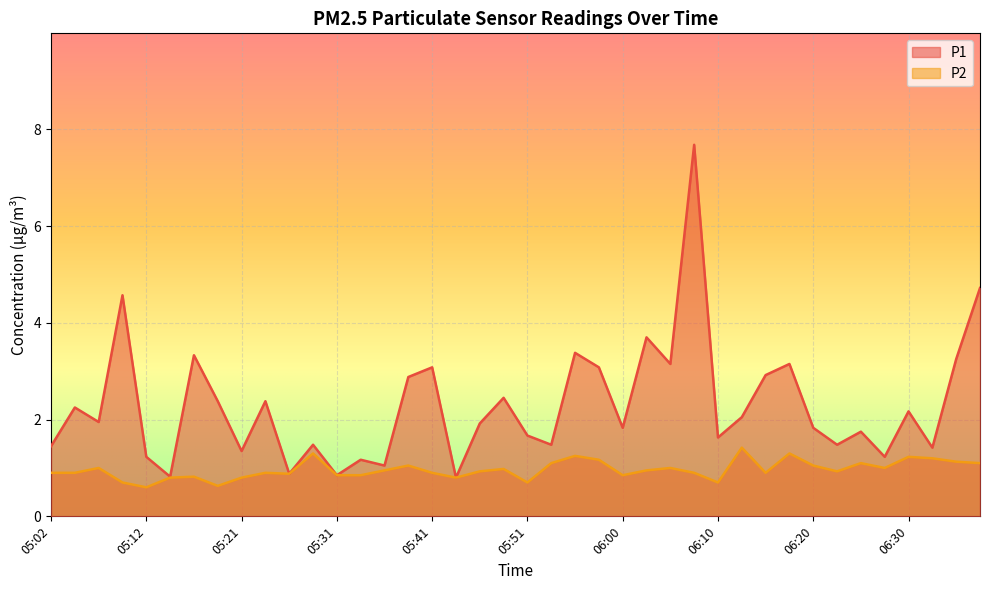

True or false: P1 has a value of 1.9 at 05:12.

False